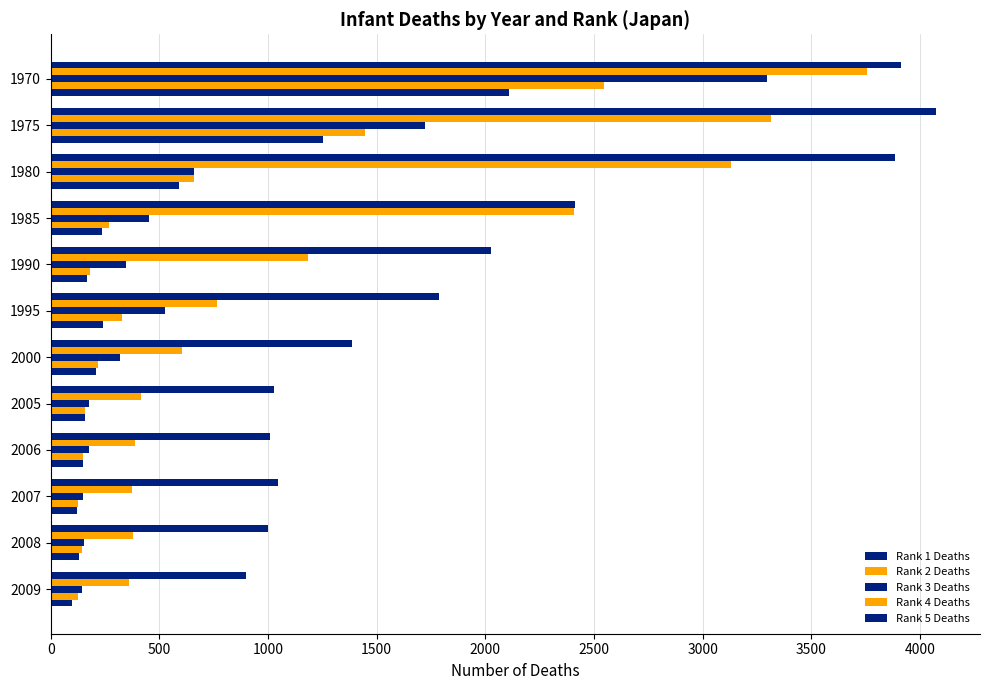

What position from the left is 0?

1